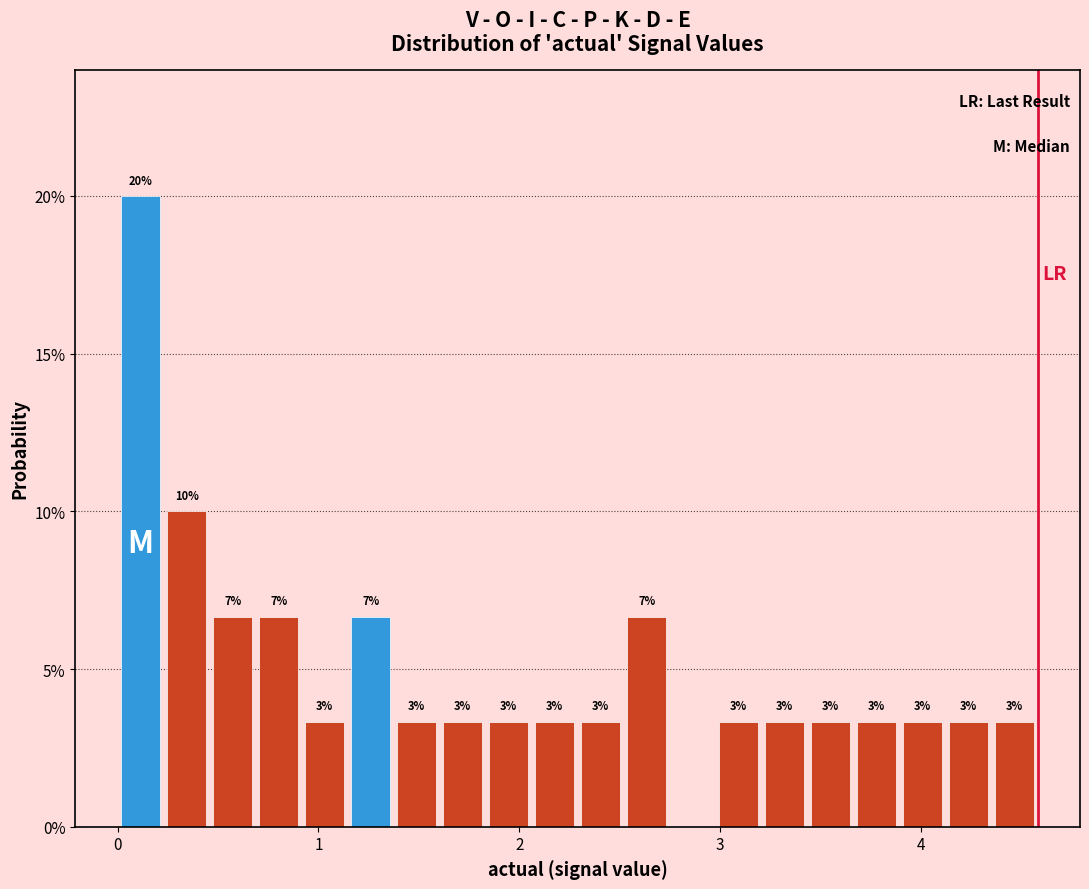

Around what value on the x-axis is the tallest bar? Give the approximate position of its centre, as read against the axis.

0.1